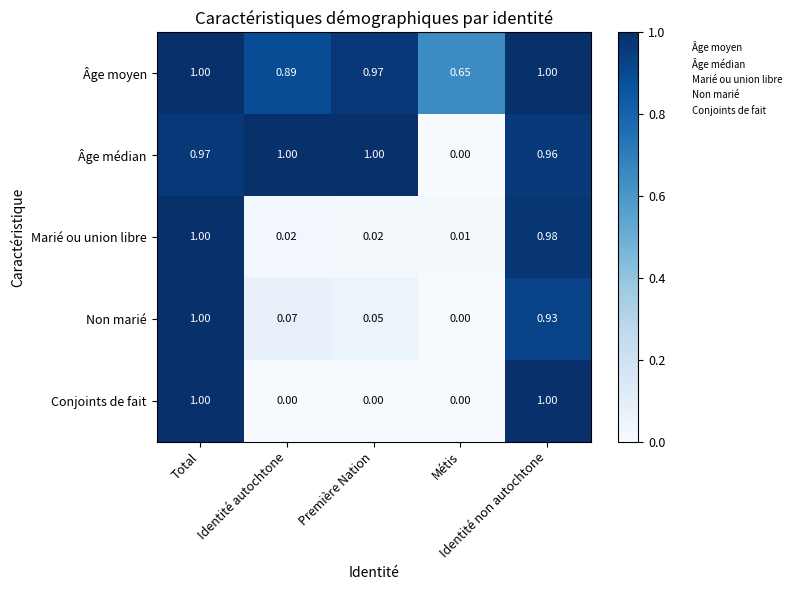

At which category is the sum across all series the highest?

Total